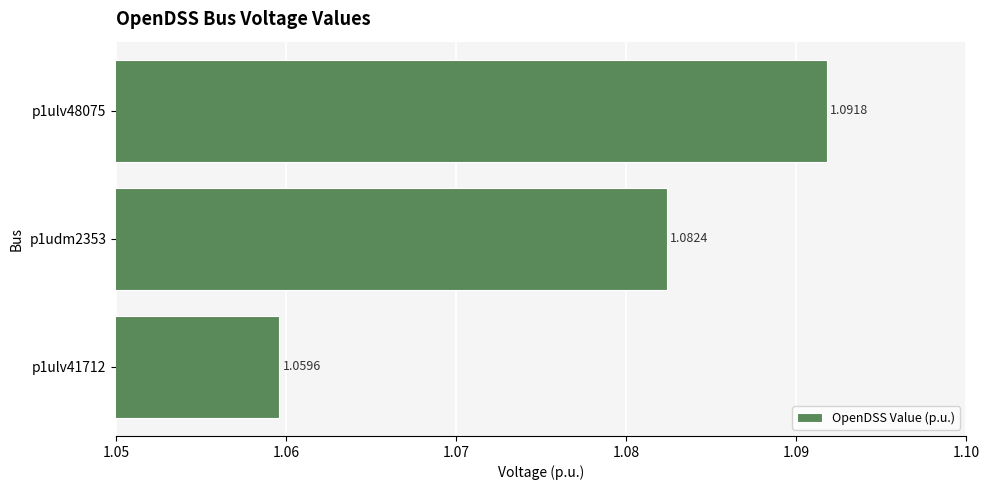

What is the sum of the values at p1ulv41712 and p1ulv48075?

2.2